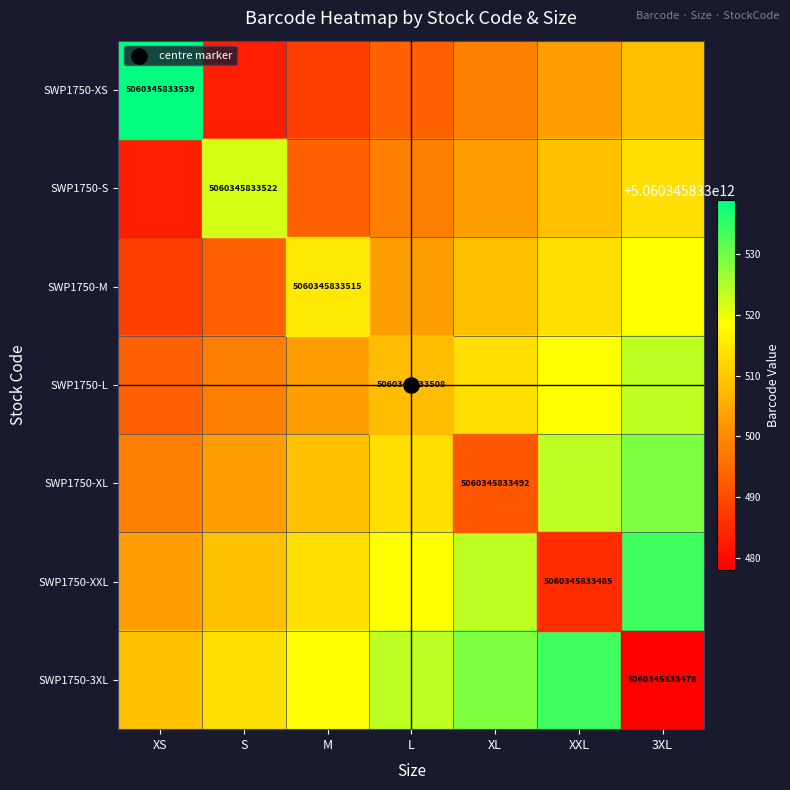

At how many categories does at least one series exceed 0?

7